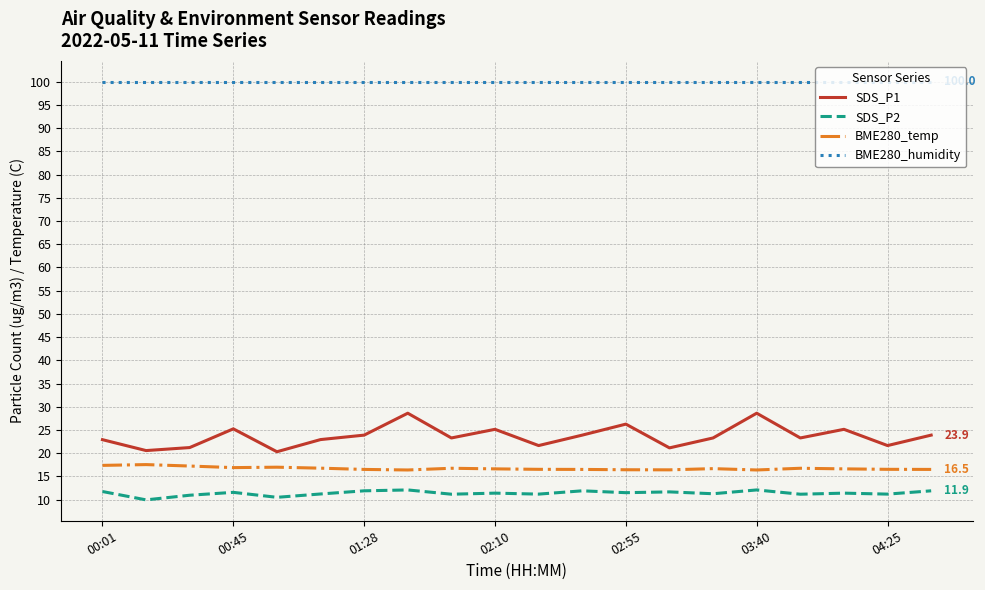

Rank the series by their maximum value, from highest to lowest.

BME280_humidity, SDS_P1, BME280_temp, SDS_P2